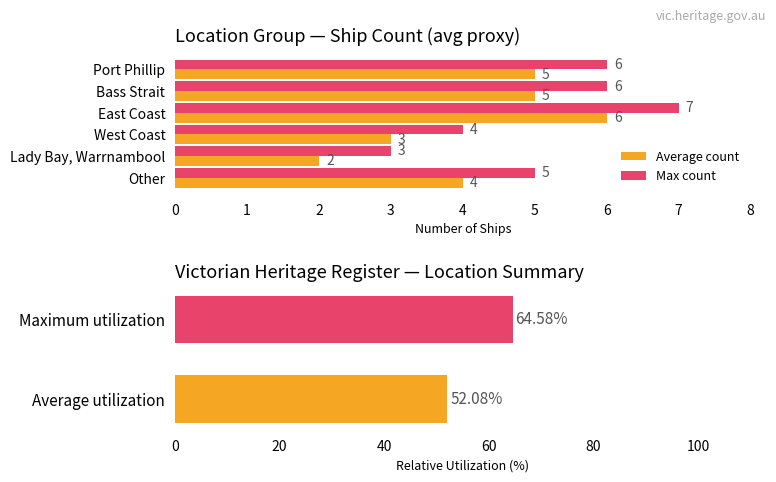

Is it true that Max count equals 7 at East Coast?

True